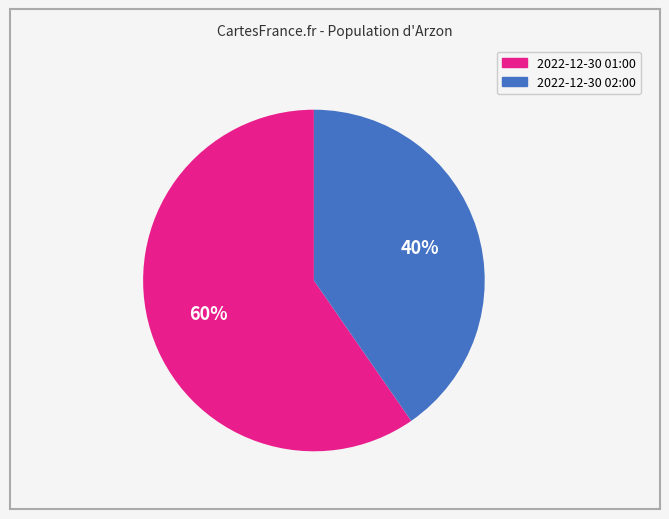

Is there a majority slice in this chart?

Yes